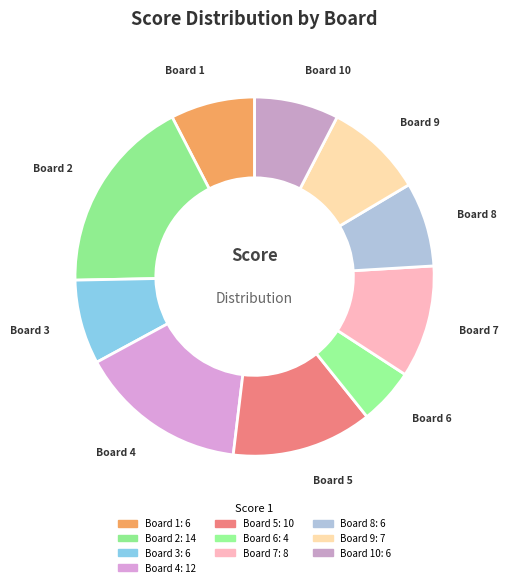

Which slice is the largest?

Board 2